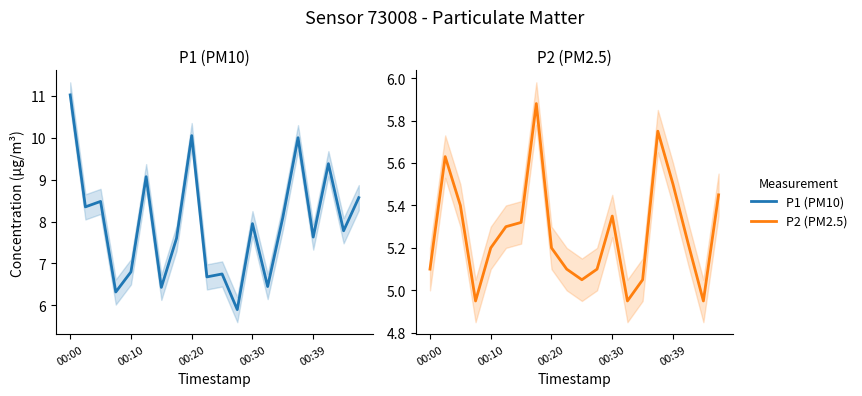

What is the difference between the maximum and minimum values in the P2 (PM2.5) series?

0.9